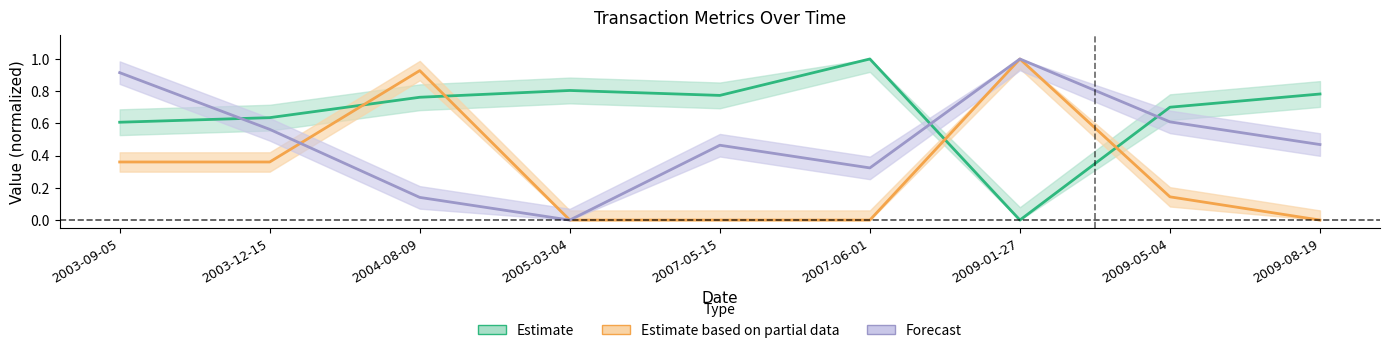

Reading left to right, transcribe all the data shown in this chart.

transactionPricePerShare: 0.6	0.6	0.8	0.8	0.8	1.0	0.0	0.7	0.8
transactionShares: 0.4	0.4	0.9	0.0	0.0	0.0	1.0	0.1	0.0
sharesOwnedFollowingTransaction: 0.9	0.6	0.1	0.0	0.5	0.3	1.0	0.6	0.5